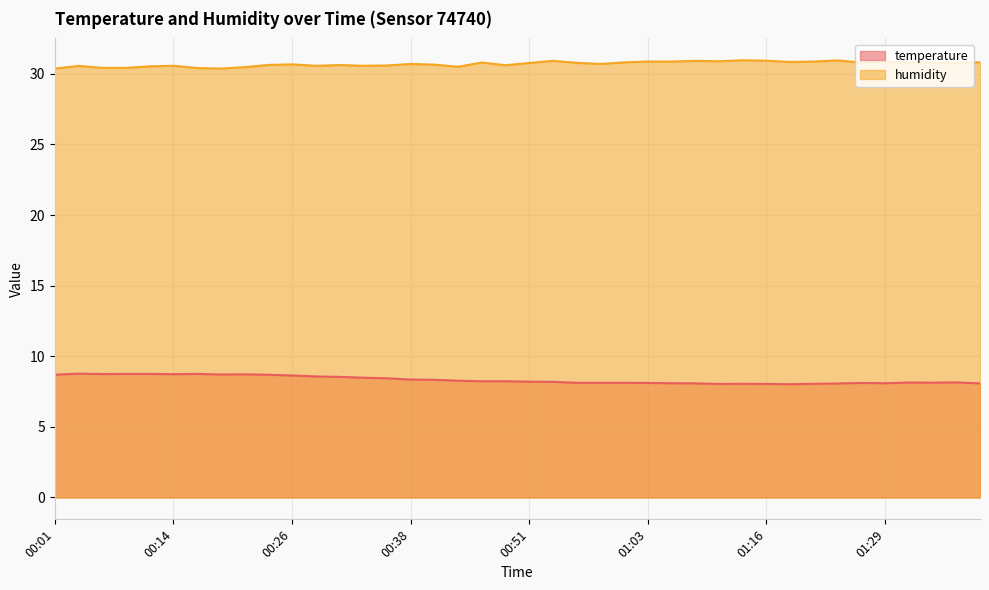

What is the greatest value displayed?

31.0